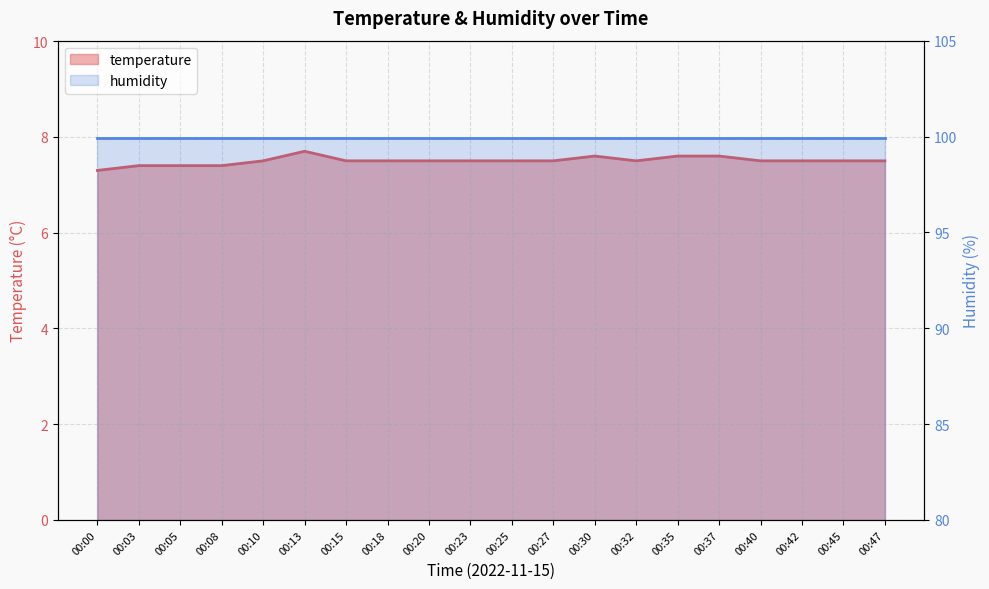

What is the sum of all values?

150.0